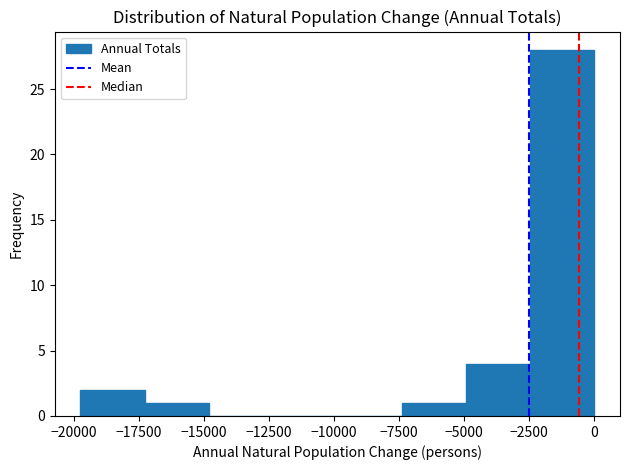

Reading left to right, transcribe this chart: for each bar, give the range it covers on the x-axis and its height. Neither the bar edges nor the heights are printed on the chart, so give them approximately, as read against the axes.

-19500 to -17500: 2
-17500 to -15000: 1
-15000 to -12500: 0
-12500 to -10000: 0
-10000 to -7500: 0
-7500 to -5000: 1
-5000 to -2500: 4
-2500 to 0: 28